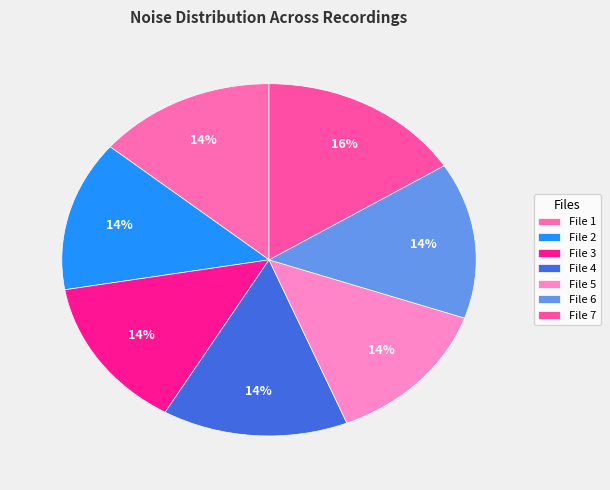

Count the number of slices in the pie.

7